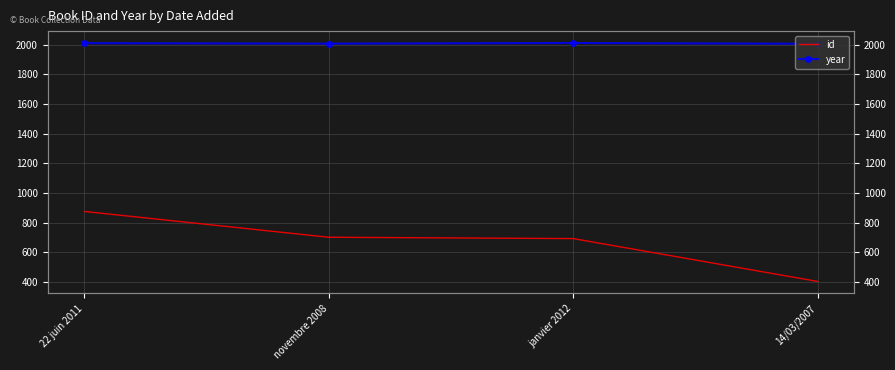

Reading left to right, list all the values displayed in this chart.

id: 22 juin 2011=876	novembre 2008=702	janvier 2012=693	14/03/2007=404
year: 22 juin 2011=2011	novembre 2008=2008	janvier 2012=2012	14/03/2007=2007